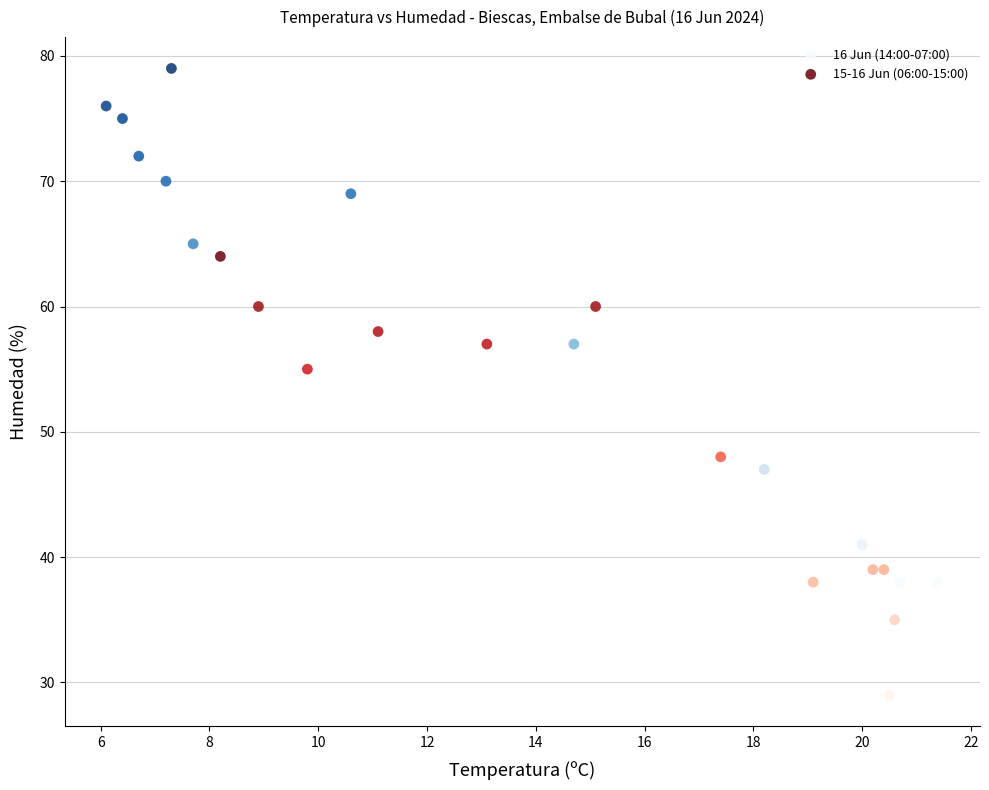

Which series reaches the maximum Y coordinate?

16 Jun (14:00-07:00)